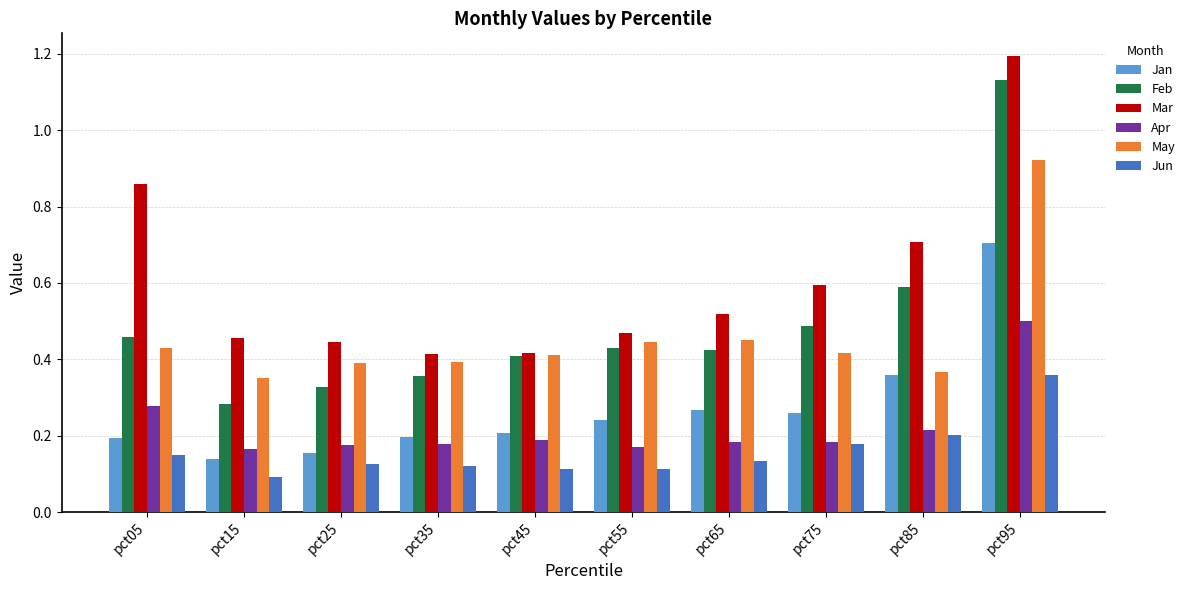

At which label does Feb reach its minimum?

pct15